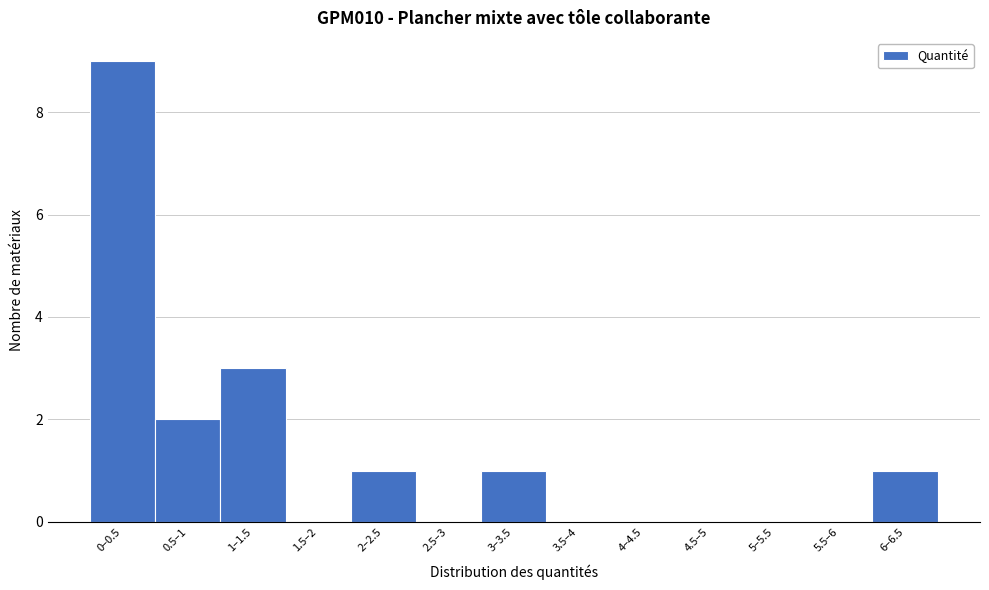

Reading left to right, transcribe all the data shown in this chart.

0–0.5=9	0.5–1=2	1–1.5=3	1.5–2=0	2–2.5=1	2.5–3=0	3–3.5=1	3.5–4=0	4–4.5=0	4.5–5=0	5–5.5=0	5.5–6=0	6–6.5=1